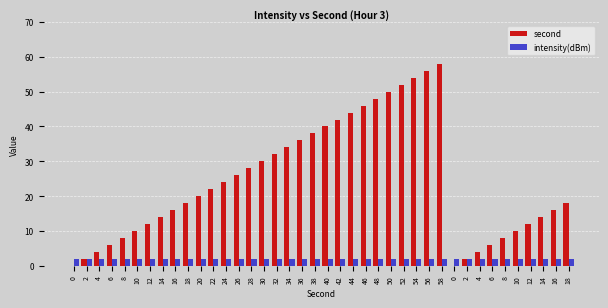

List the series in order of their peak value, lowest first.

intensity(dBm), second